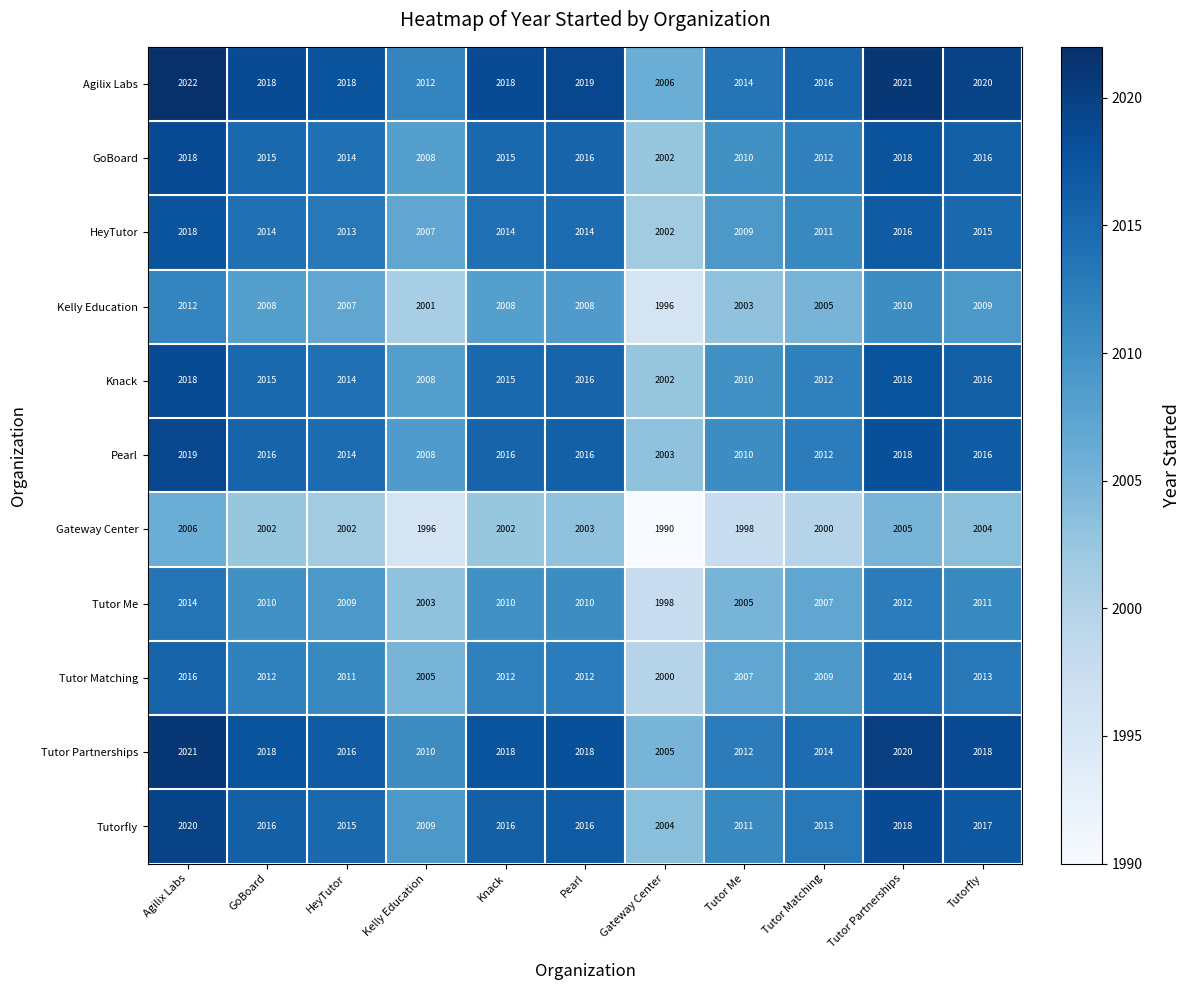

What is the difference between the maximum and minimum values in the Agilix Labs series?

16